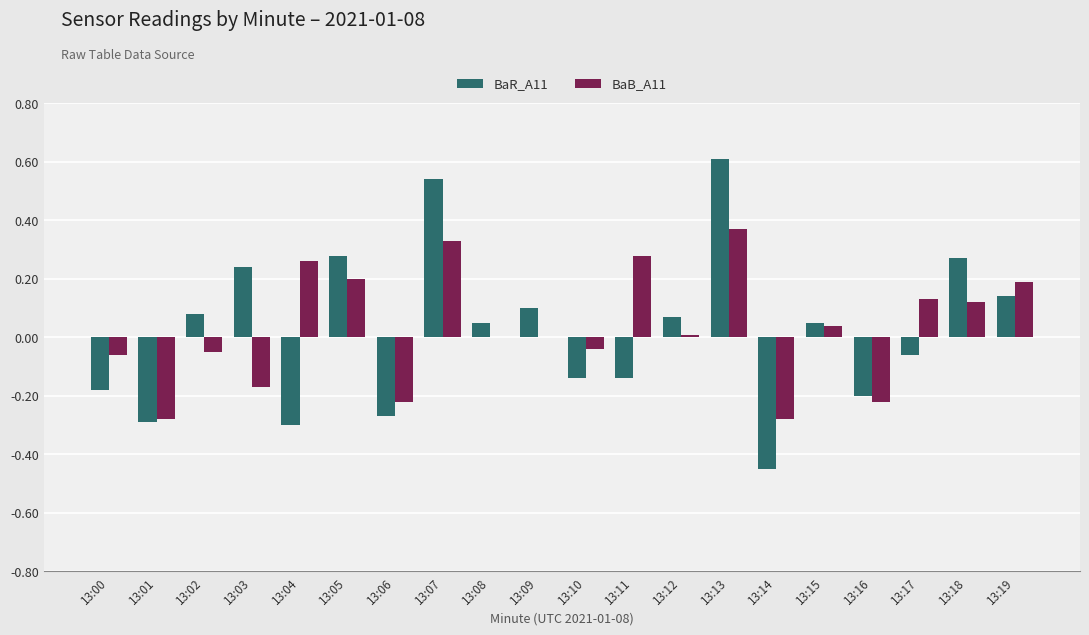

What is the sum of all BaB_A11 values?

0.6